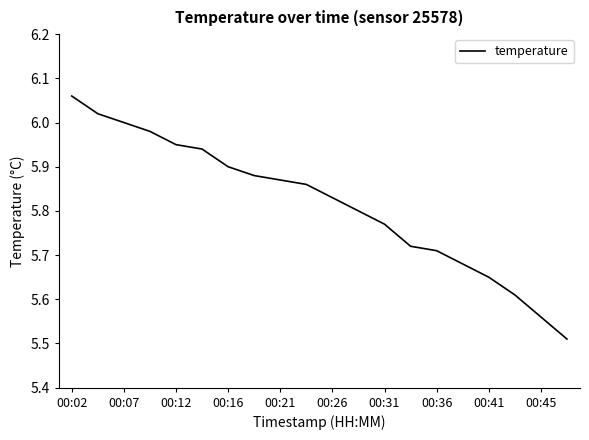

Does the chart display data point markers on the line(s)?

No